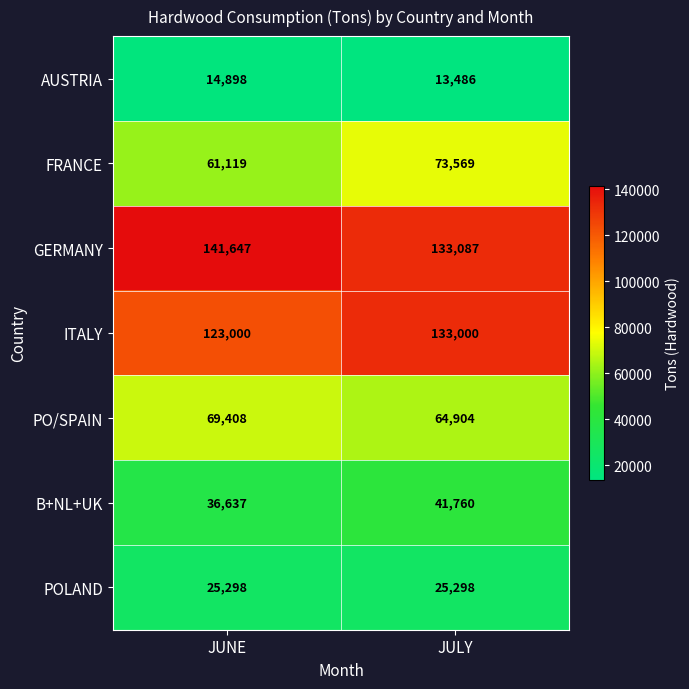

Between JUNE and JULY, which series saw the biggest shift?

FRANCE